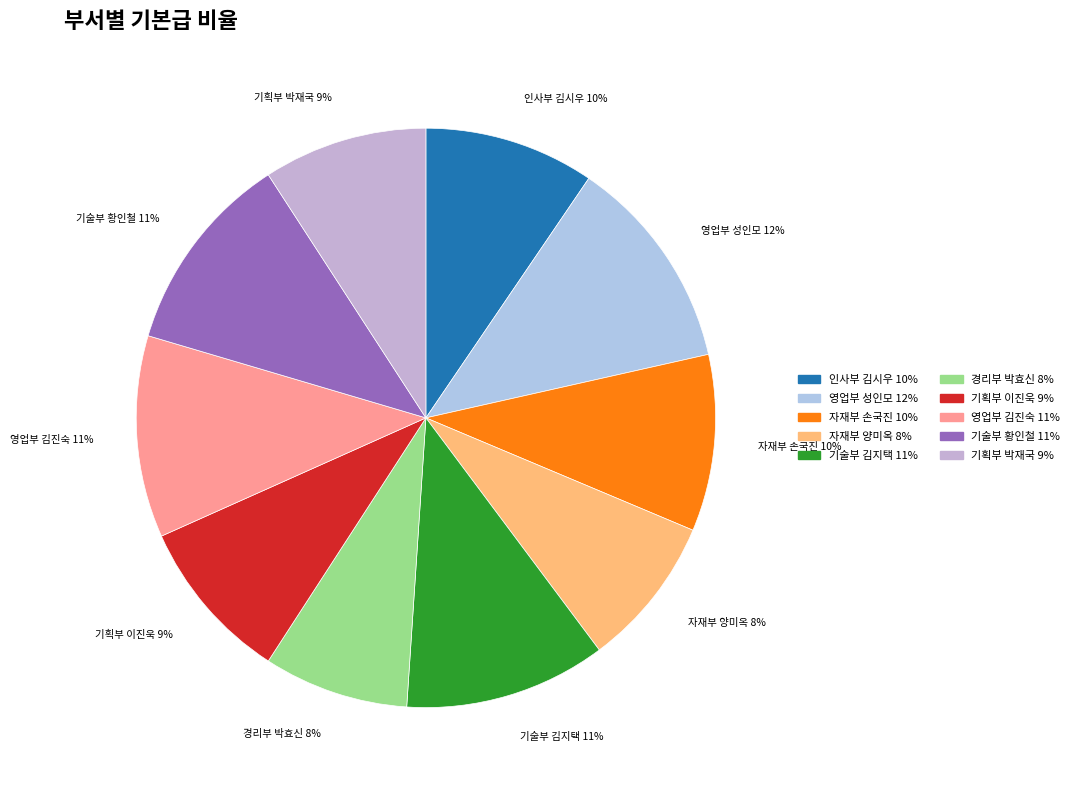

Is there any slice that represents more than half of the pie?

No